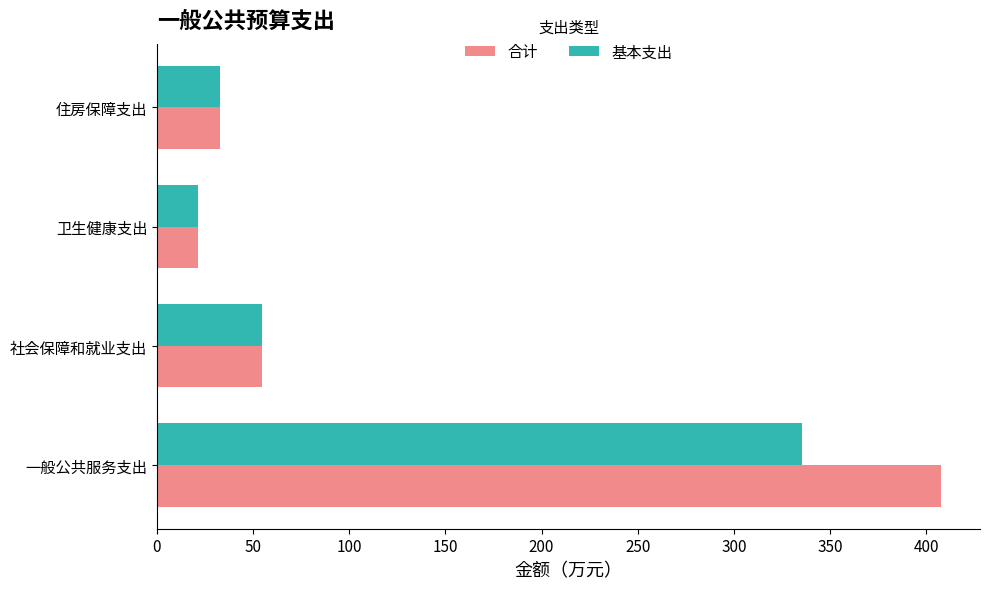

What is the minimum value for 合计?

21.4